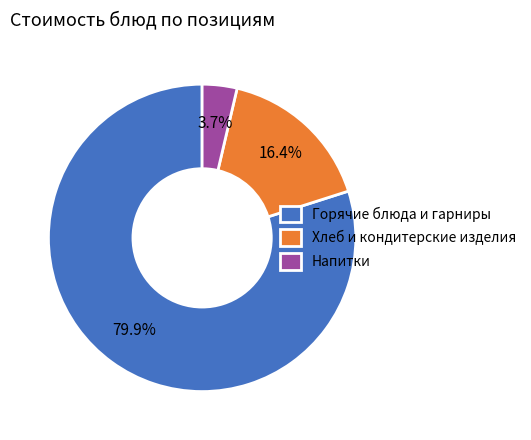

Rank the categories by value from highest to lowest.

Горячие блюда и гарниры, Хлеб и кондитерские изделия, Напитки